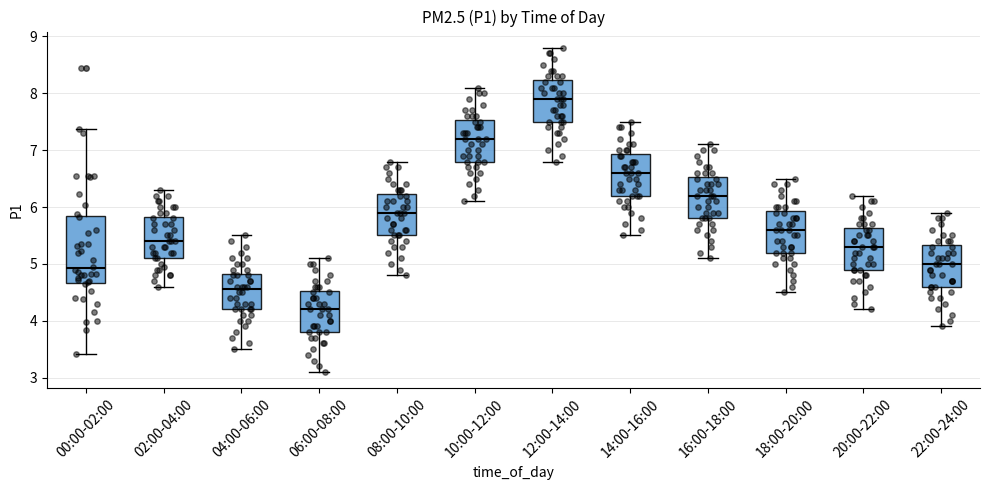

Reading left to right, transcribe this box plot: for each box, give where its median line is, the range the box spans, and where its two whiskers end, as read against the y-axis. The values are not printed on the chart, so give them approximately, as read against the axis.

00:00-02:00: median 4.9, box 4.7 to 5.8, whiskers 3.4 to 7.4
02:00-04:00: median 5.4, box 5.1 to 5.8, whiskers 4.6 to 6.3
04:00-06:00: median 4.6, box 4.2 to 4.8, whiskers 3.5 to 5.5
06:00-08:00: median 4.2, box 3.8 to 4.5, whiskers 3.1 to 5.1
08:00-10:00: median 5.9, box 5.5 to 6.2, whiskers 4.8 to 6.8
10:00-12:00: median 7.2, box 6.8 to 7.5, whiskers 6.1 to 8.1
12:00-14:00: median 7.9, box 7.5 to 8.2, whiskers 6.8 to 8.8
14:00-16:00: median 6.6, box 6.2 to 6.9, whiskers 5.5 to 7.5
16:00-18:00: median 6.2, box 5.8 to 6.5, whiskers 5.1 to 7.1
18:00-20:00: median 5.6, box 5.2 to 5.9, whiskers 4.5 to 6.5
20:00-22:00: median 5.3, box 4.9 to 5.6, whiskers 4.2 to 6.2
22:00-24:00: median 5.0, box 4.6 to 5.3, whiskers 3.9 to 5.9